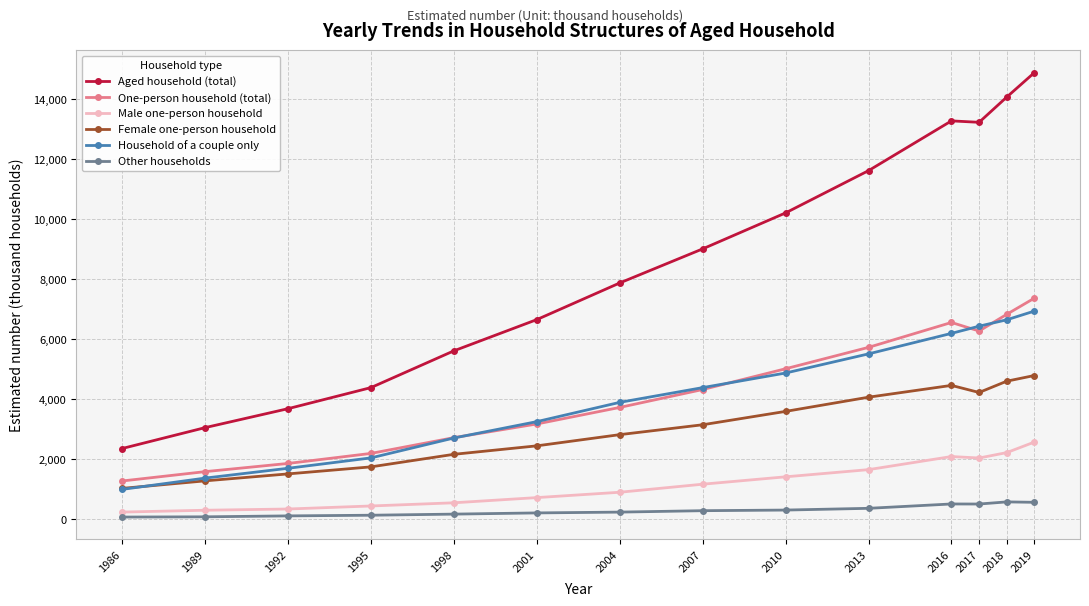

Is it true that Aged household (total) equals 3688 at 1992?

True